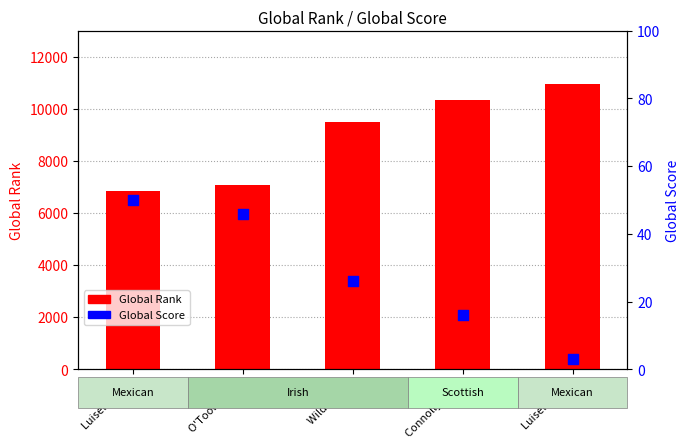

At which category is the sum across all series the highest?

Luiselli 2013